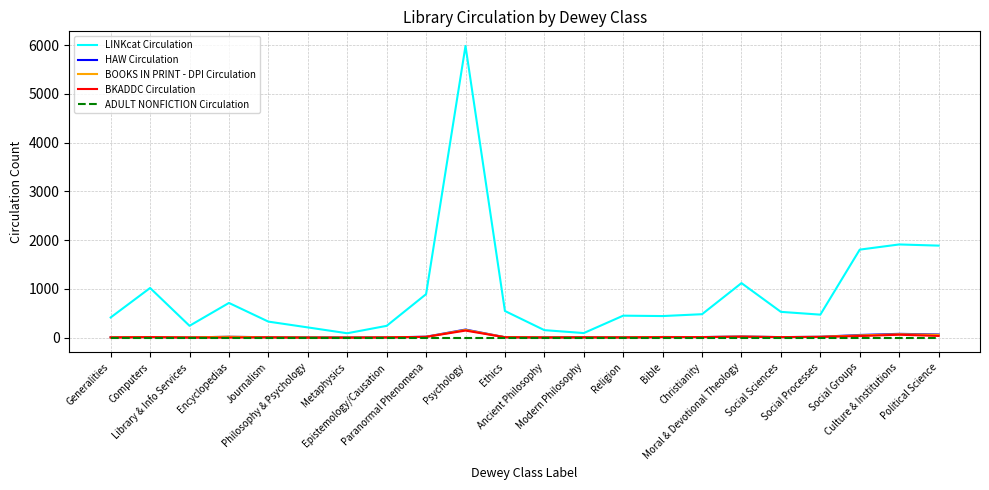

Which series has the widest spread of values?

LINKcat Circulation